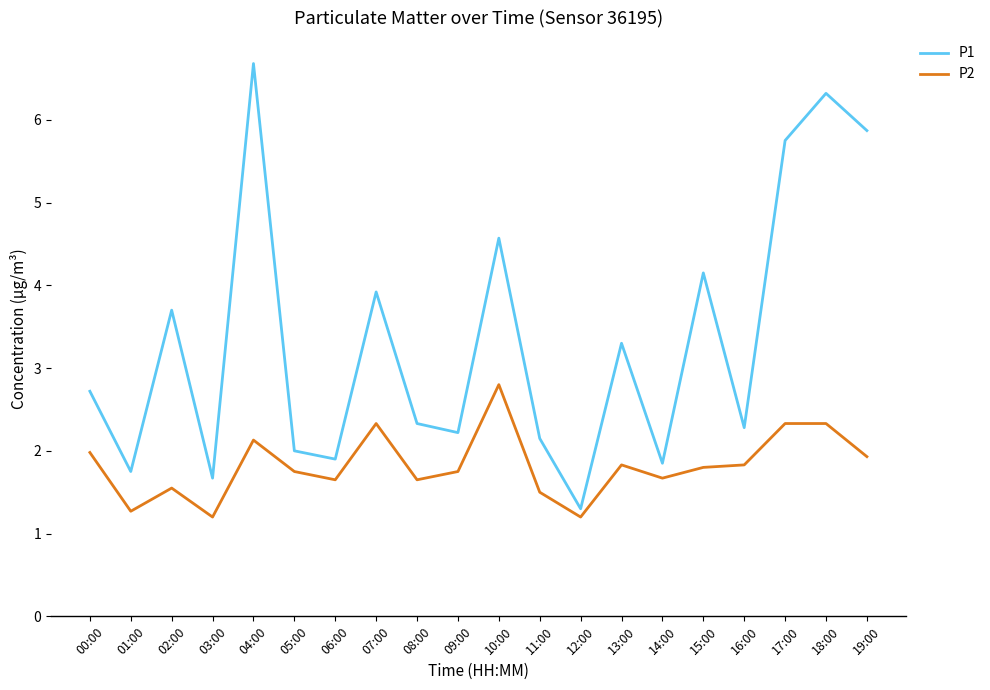

The value of P2 at 16:00 is 1.8. True or false?

True